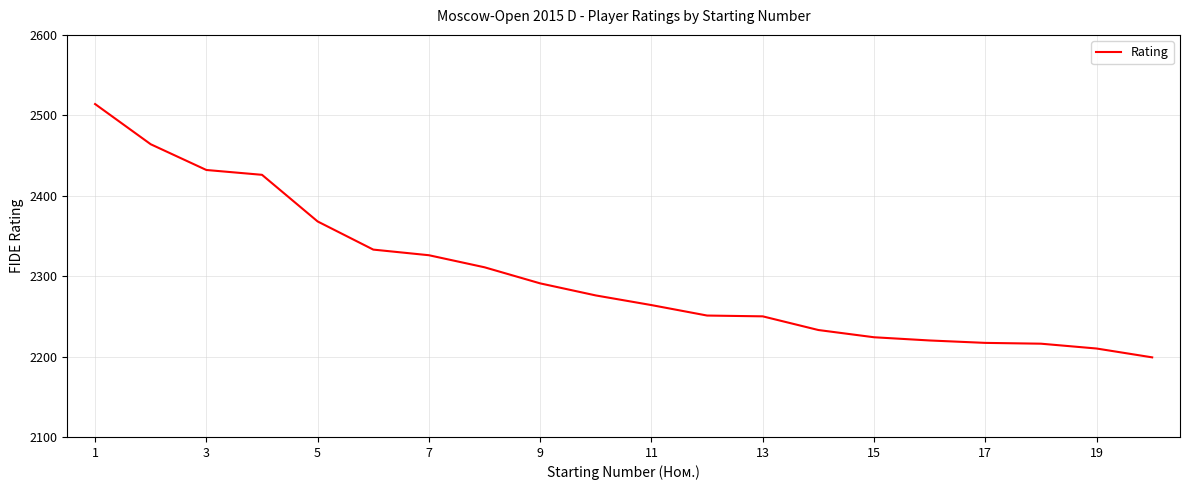

What is the difference between the maximum and minimum values?

315